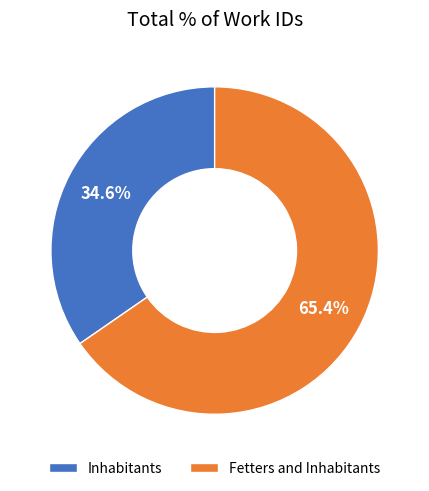

Is it true that Fetters and Inhabitants is 54% of the pie?

False